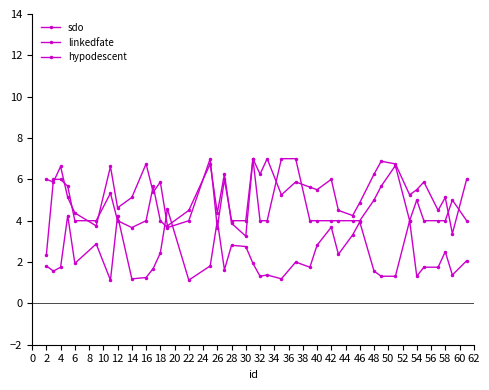

How many distinct data groups are displayed?

3